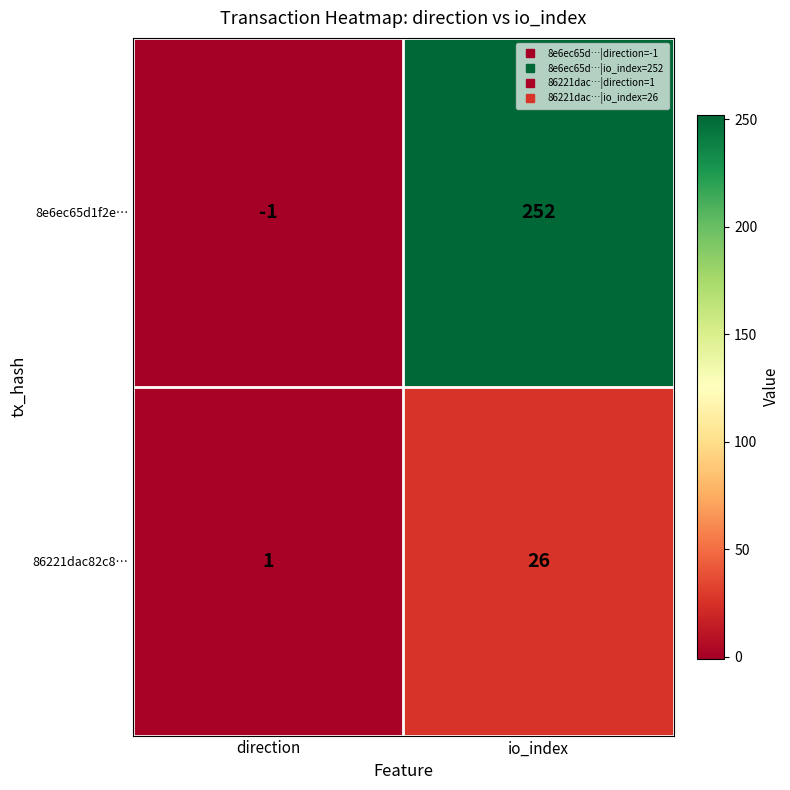

The value of 86221dac82c8… at direction is 1. True or false?

True